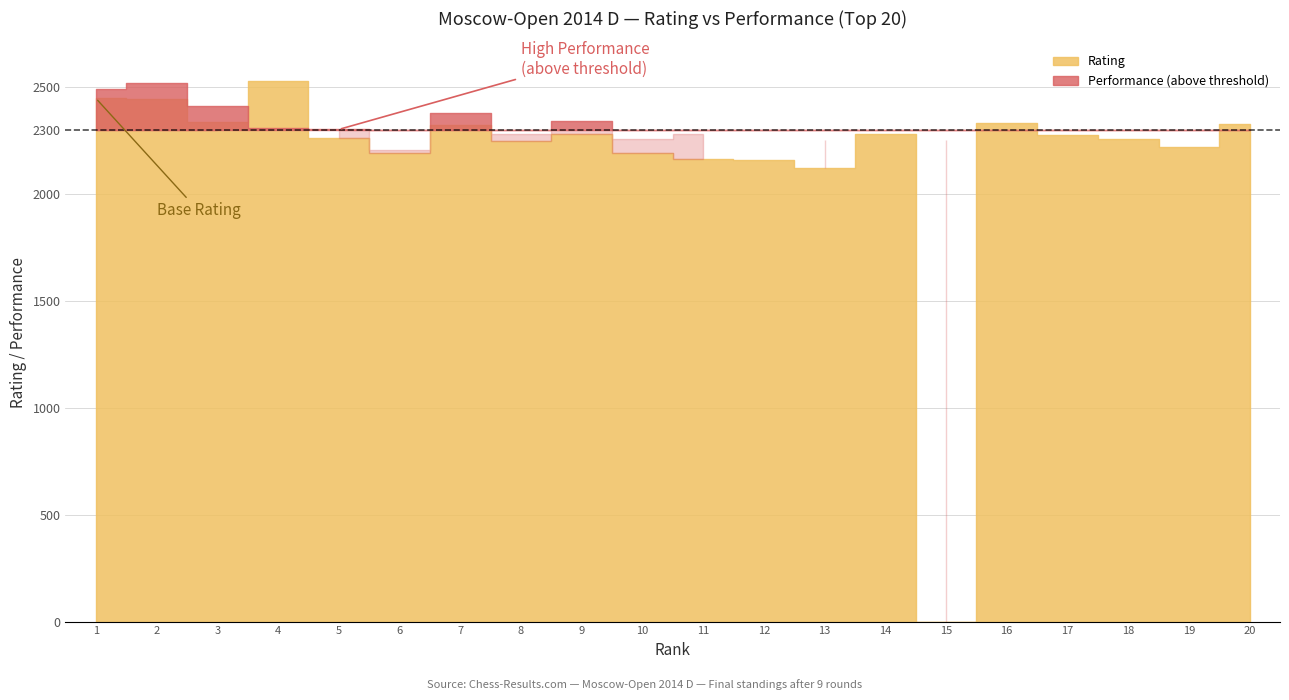

How many data points in Rating are above 2274?

9